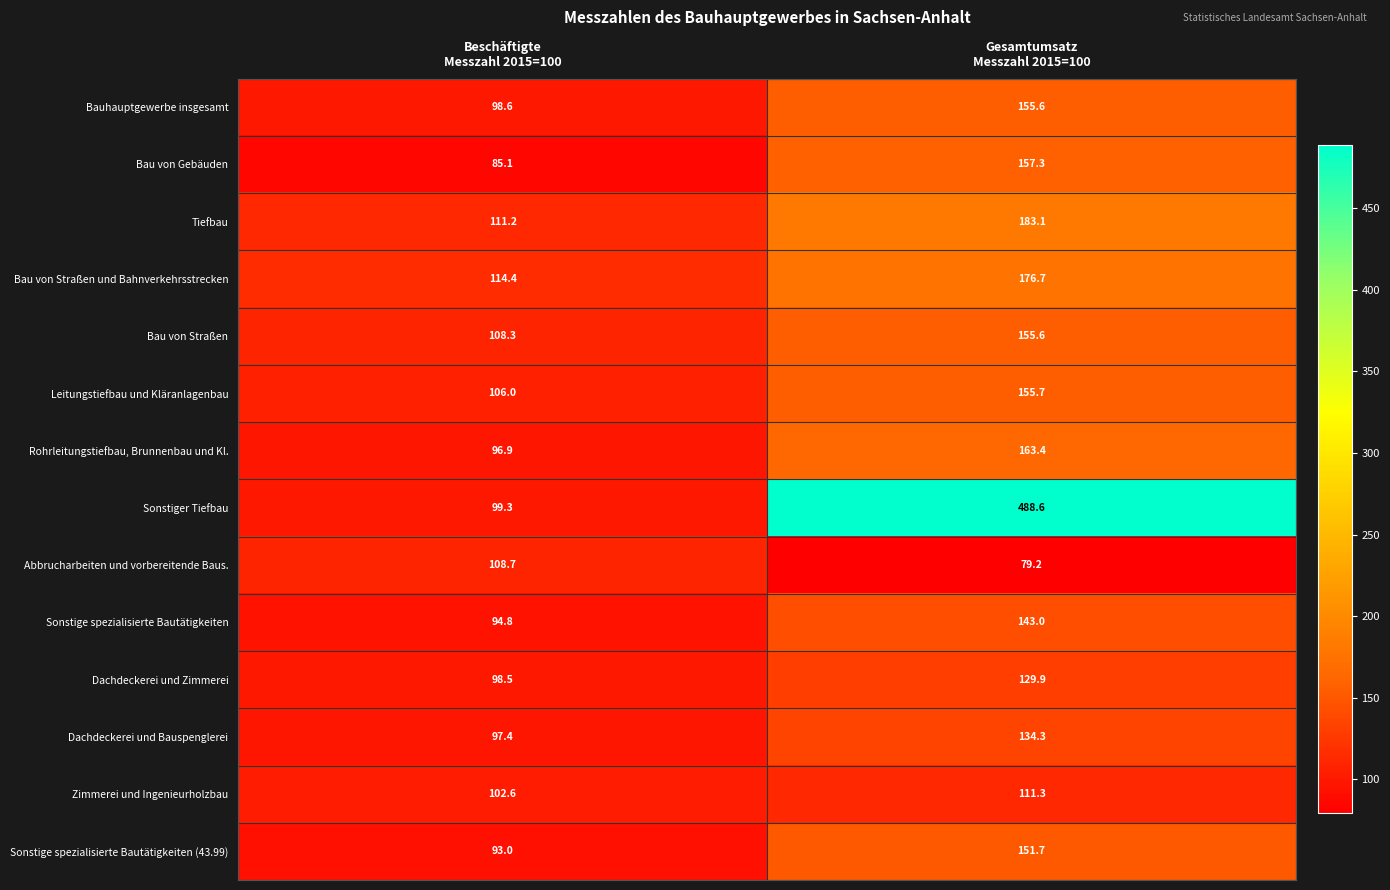

Between Beschäftigte
Messzahl 2015=100 and Gesamtumsatz
Messzahl 2015=100, which series saw the biggest shift?

Sonstiger Tiefbau